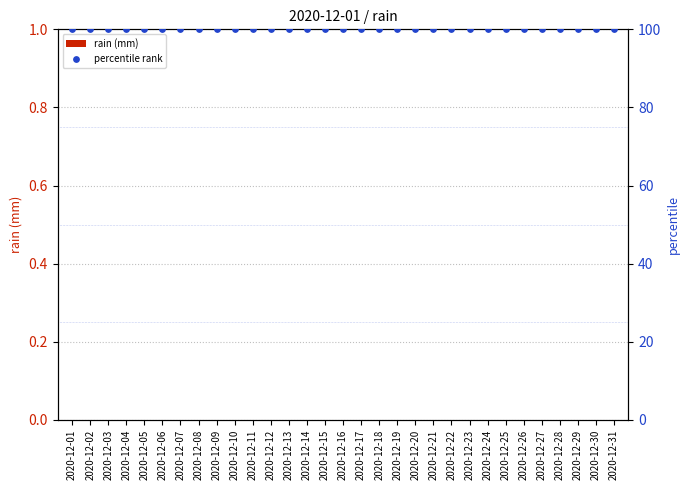

At how many categories does at least one series exceed 68?

31